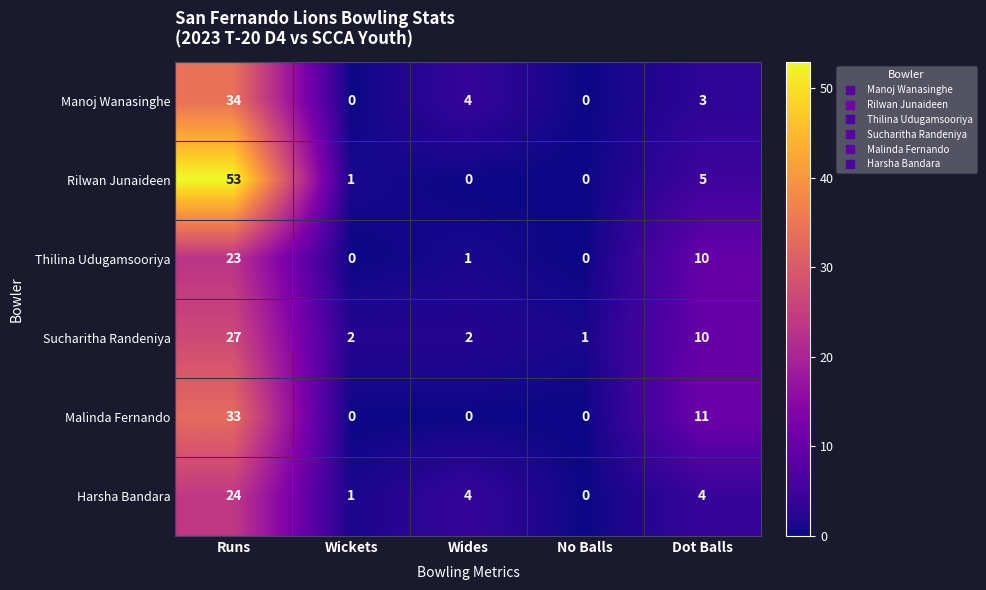

Reading right to left, transcribe all the data shown in this chart.

Manoj Wanasinghe: 3	0	4	0	34
Rilwan Junaideen: 5	0	0	1	53
Thilina Udugamsooriya: 10	0	1	0	23
Sucharitha Randeniya: 10	1	2	2	27
Malinda Fernando: 11	0	0	0	33
Harsha Bandara: 4	0	4	1	24